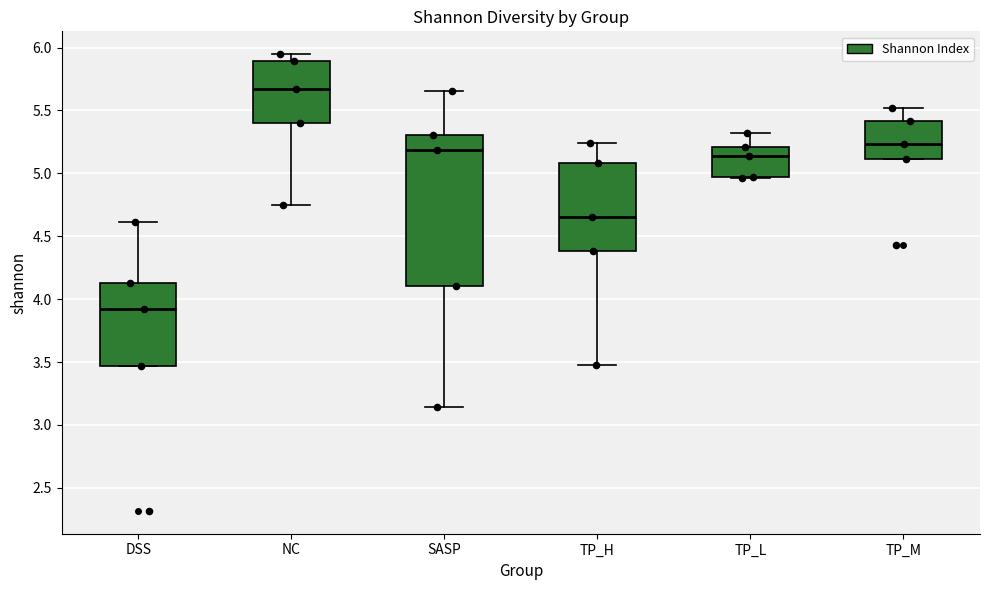

Comparing the boxes themselves (not the whiskers), which one is the tallest?

SASP